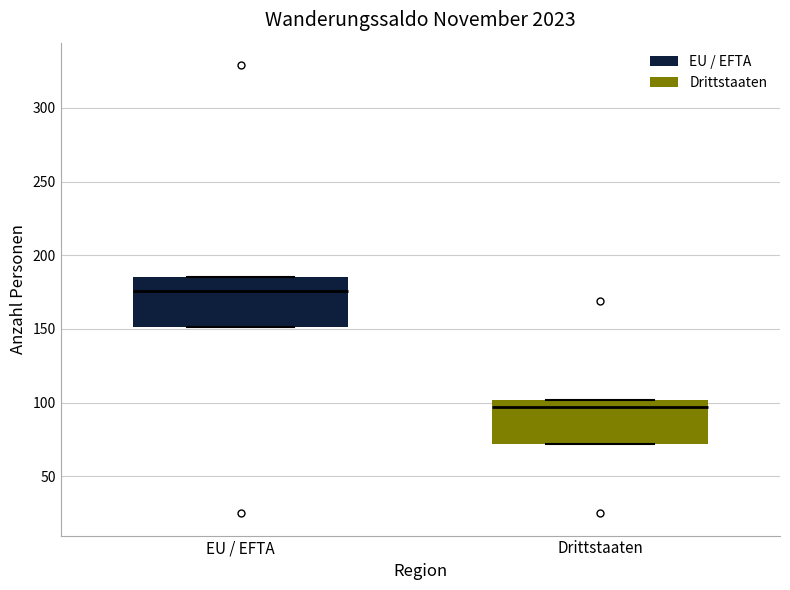

Reading left to right, transcribe this box plot: for each box, give where its median line is, the range the box spans, and where its two whiskers end, as read against the y-axis. The values are not printed on the chart, so give them approximately, as read against the axis.

EU / EFTA: median 175, box 150 to 185, whiskers 150 to 185
Drittstaaten: median 95, box 70 to 100, whiskers 70 to 100